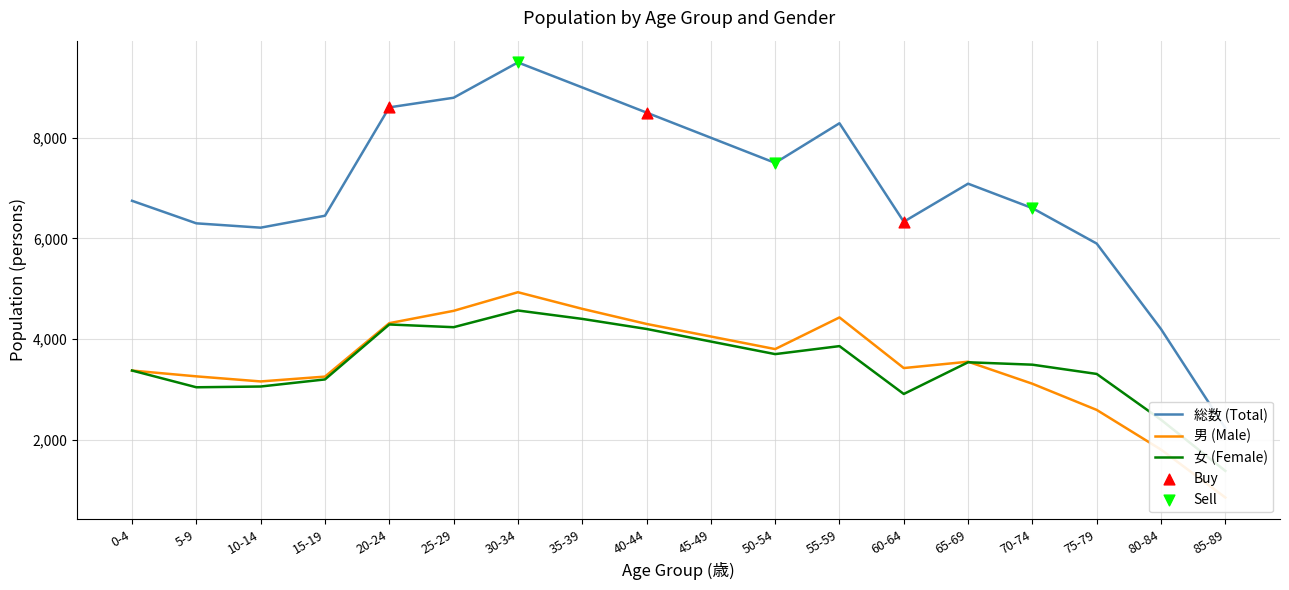

Which series contains the lowest Y value?

男